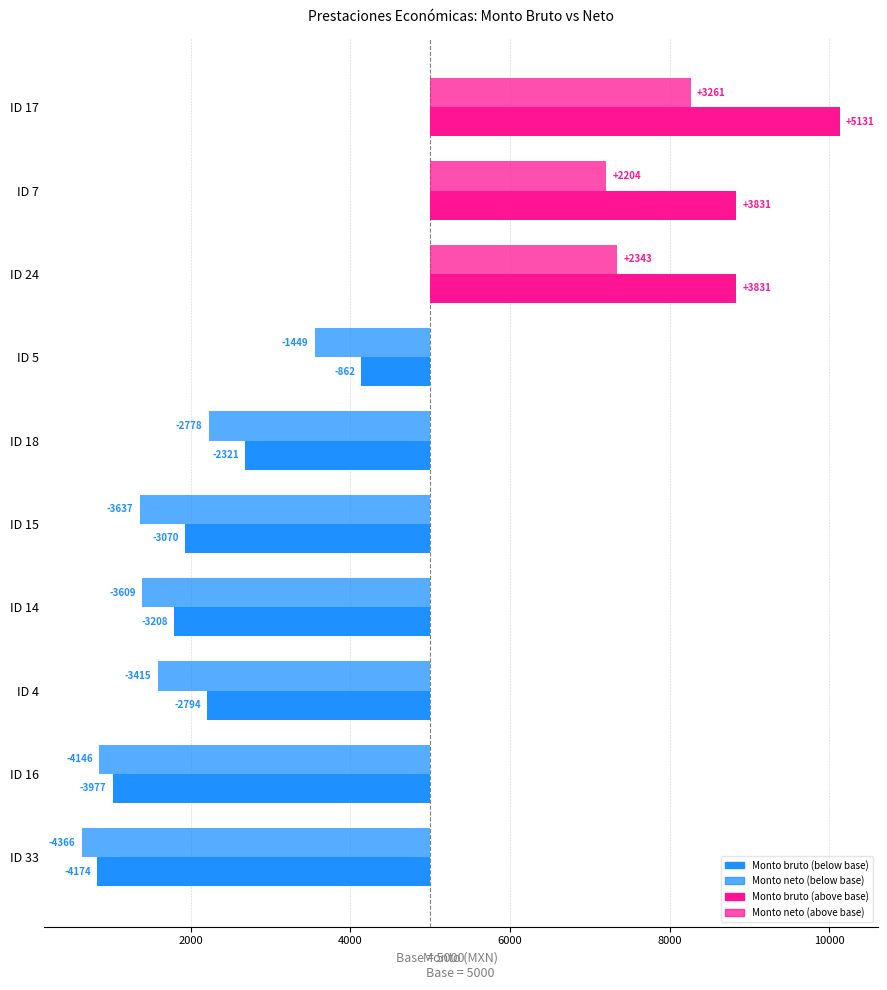

What position from the left is ID 17?

1